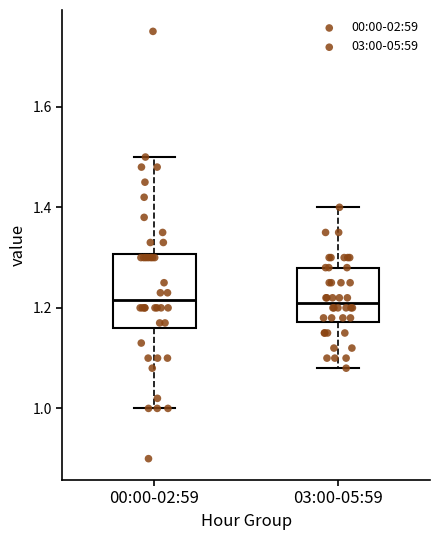

Reading left to right, transcribe this box plot: for each box, give where its median line is, the range the box spans, and where its two whiskers end, as read against the y-axis. The values are not printed on the chart, so give them approximately, as read against the axis.

00:00-02:59: median 1.22, box 1.16 to 1.30, whiskers 1.00 to 1.50
03:00-05:59: median 1.22, box 1.18 to 1.28, whiskers 1.08 to 1.40